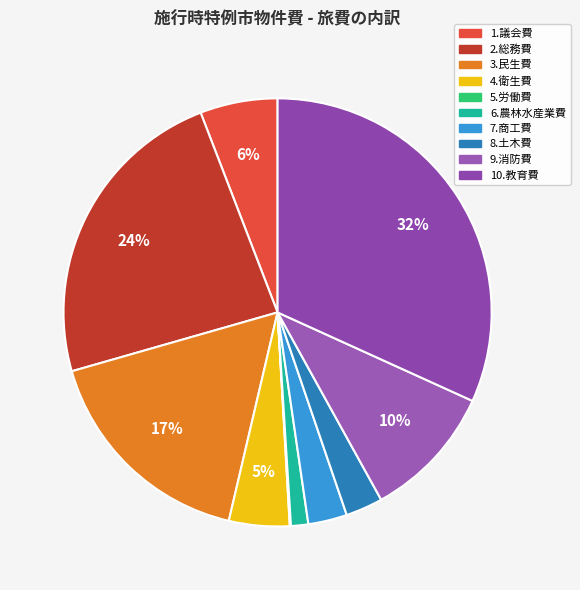

Which category has the biggest portion of the pie?

10.教育費